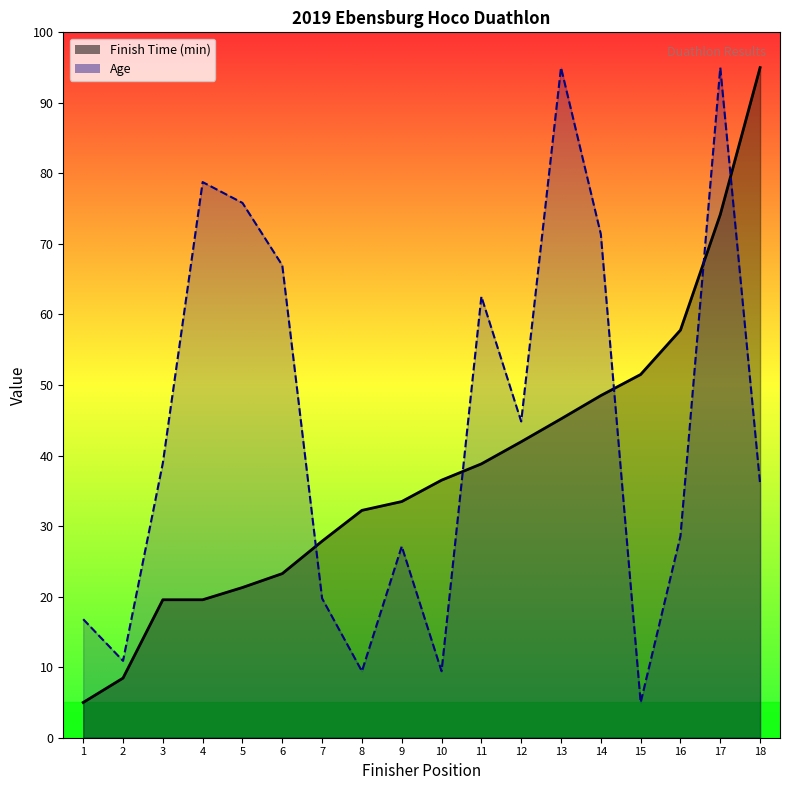

Reading right to left, what are all the values shown in this chart?

Finish Time (min): 18=95.0	17=74.2	16=57.8	15=51.5	14=48.5	13=45.2	12=42.0	11=38.8	10=36.5	9=33.5	8=32.2	7=27.9	6=23.3	5=21.3	4=19.6	3=19.6	2=8.5	1=5.0
Age: 18=36.0	17=95.0	16=28.6	15=5.0	14=71.4	13=95.0	12=44.8	11=62.5	10=9.4	9=27.1	8=9.4	7=19.8	6=67.0	5=75.8	4=78.8	3=38.9	2=10.9	1=16.8